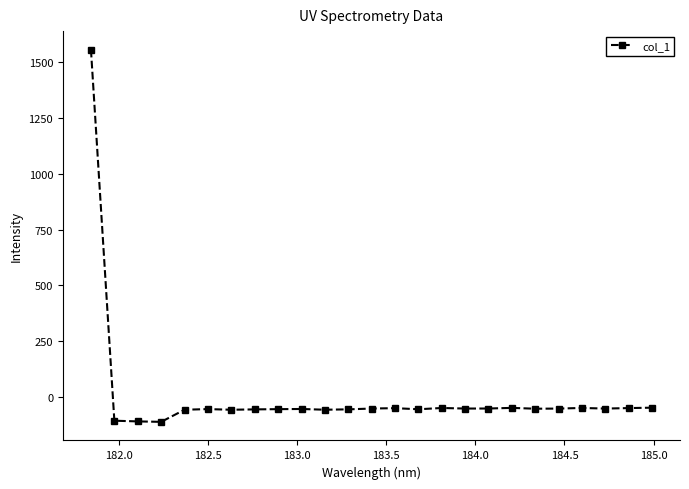

What is the difference between the second highest and minimum values?

63.6